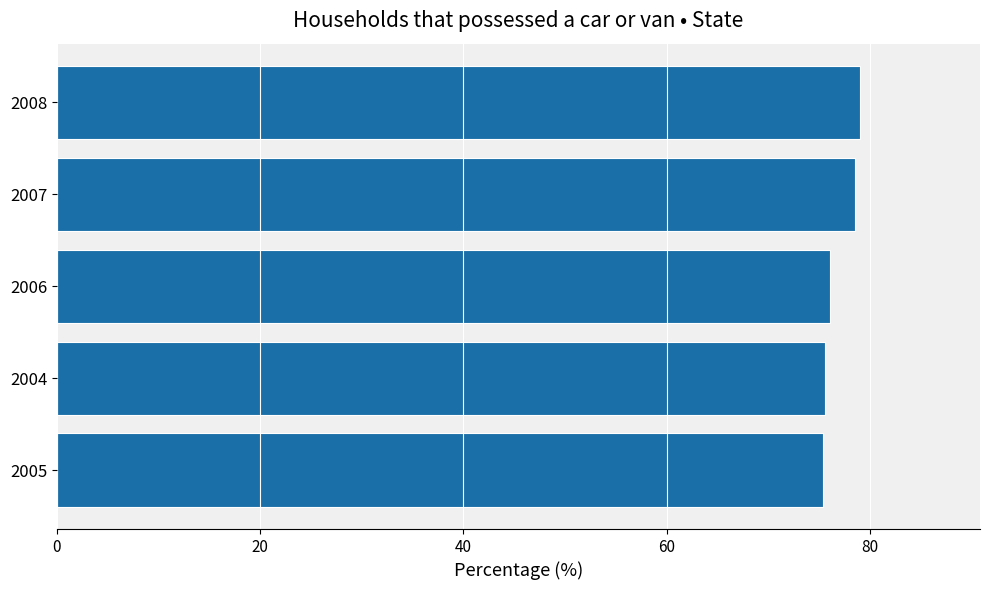

Are the bars grouped side by side (vs. stacked)?

No